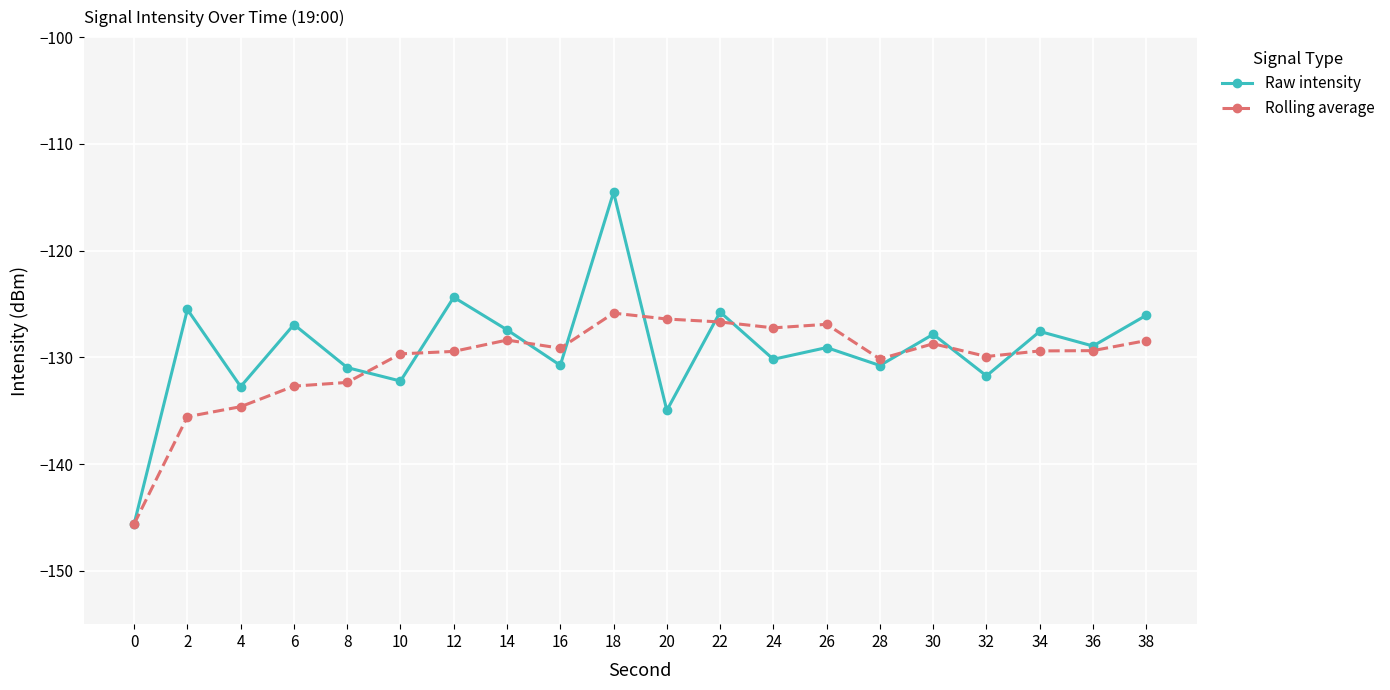

At which category is the sum across all series the highest?

18